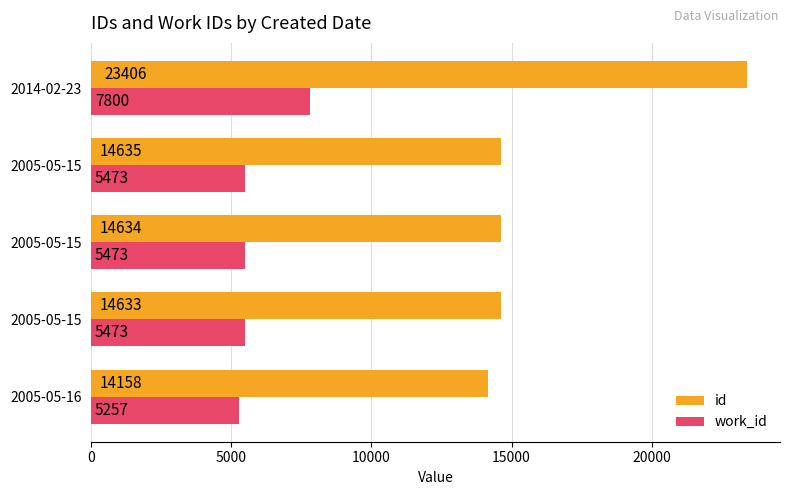

At how many categories does at least one series exceed 9879?

5